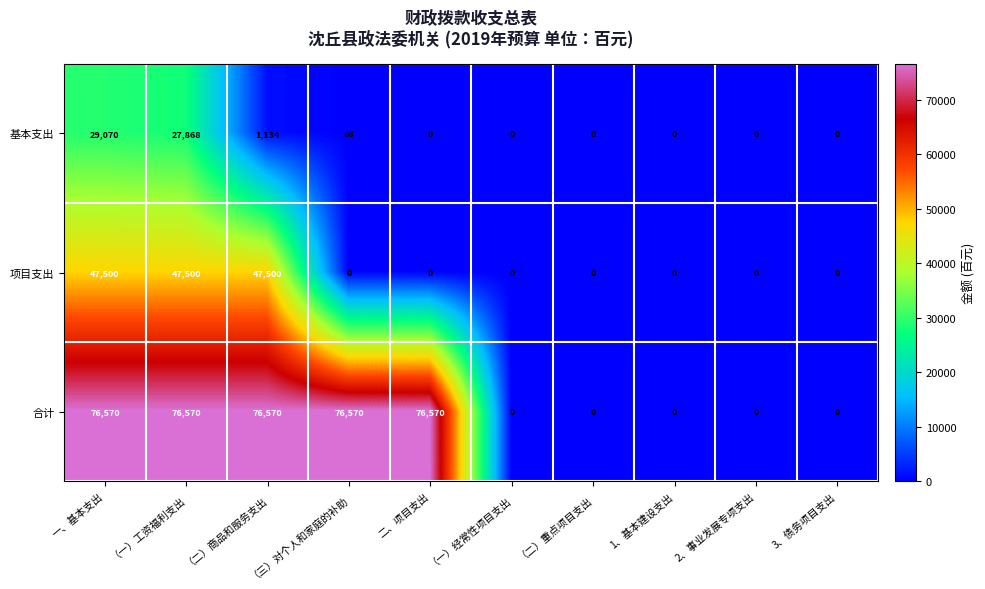

Is it true that 基本支出 equals -18137 at 二、项目支出?

False